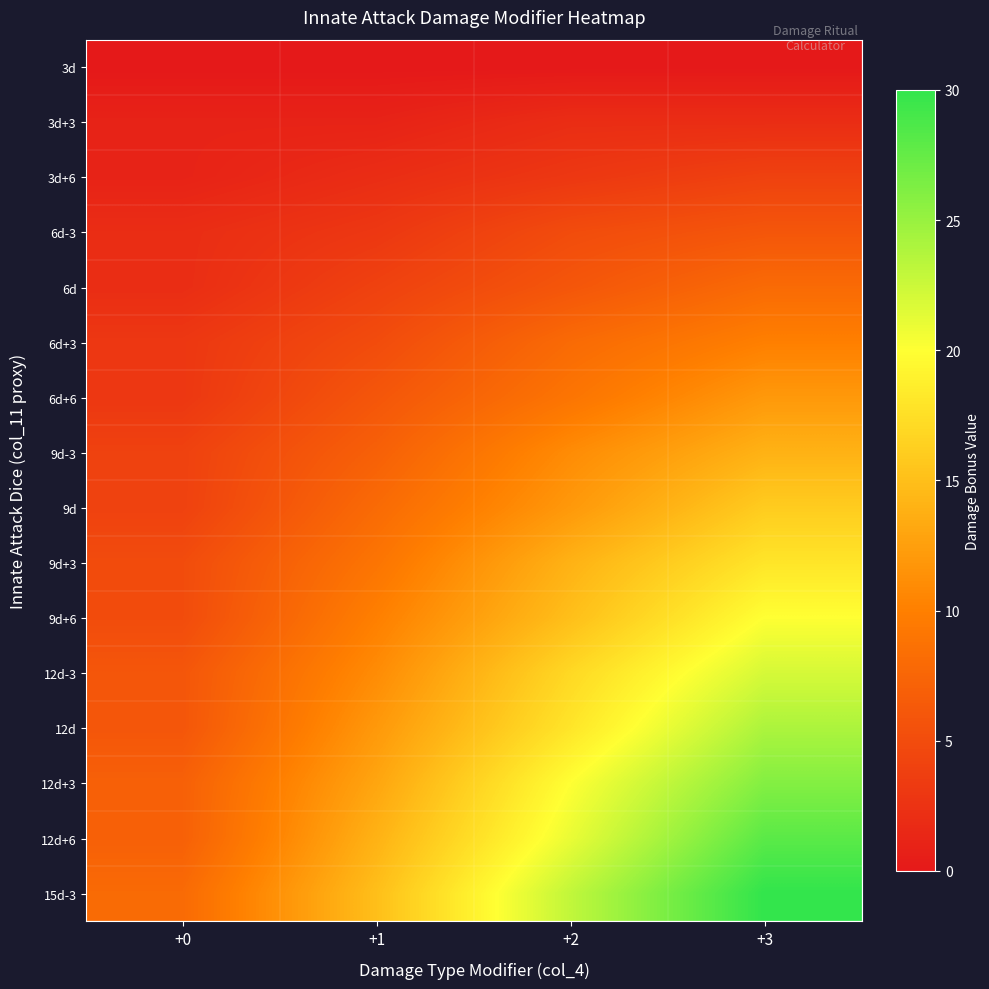

What is the difference between the highest and lowest values at +2?

23